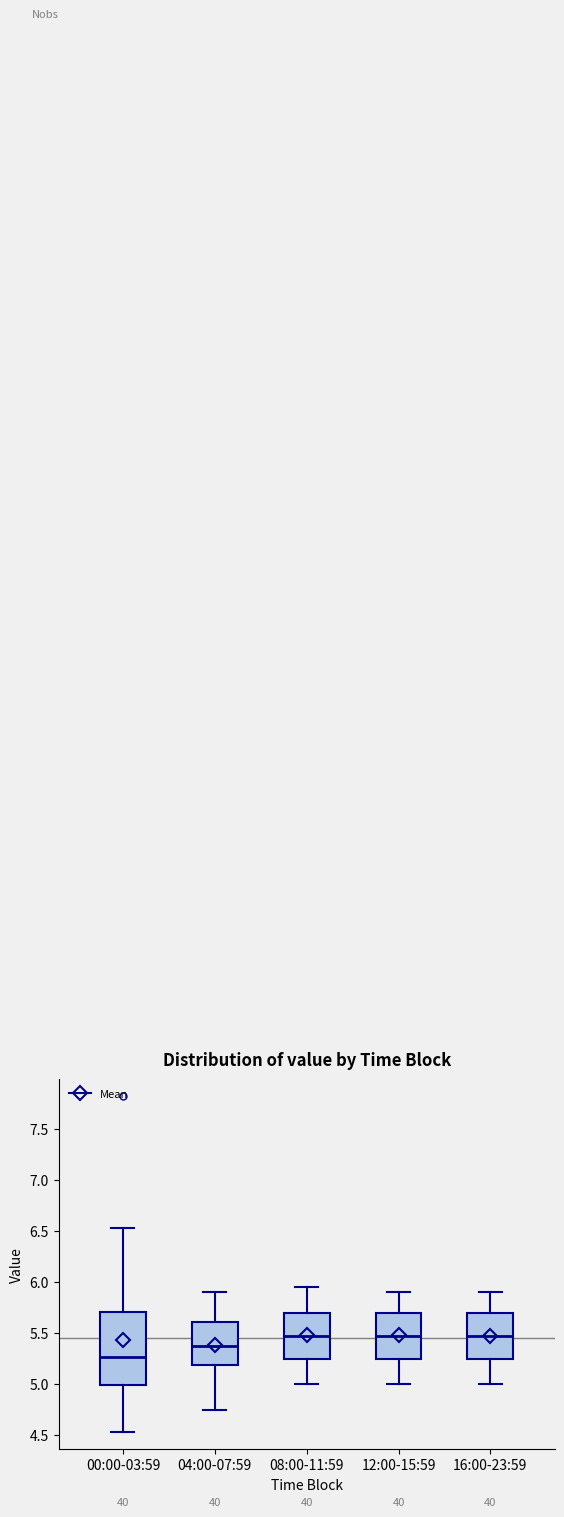

Where is the lower edge of the box for 16:00-23:59 on the y-axis? The values are not printed on the chart, so give them approximately, as read against the axis.

5.25